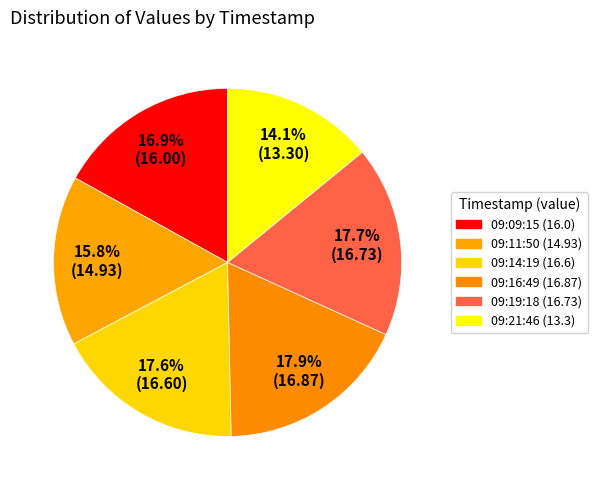

Count the number of slices in the pie.

6